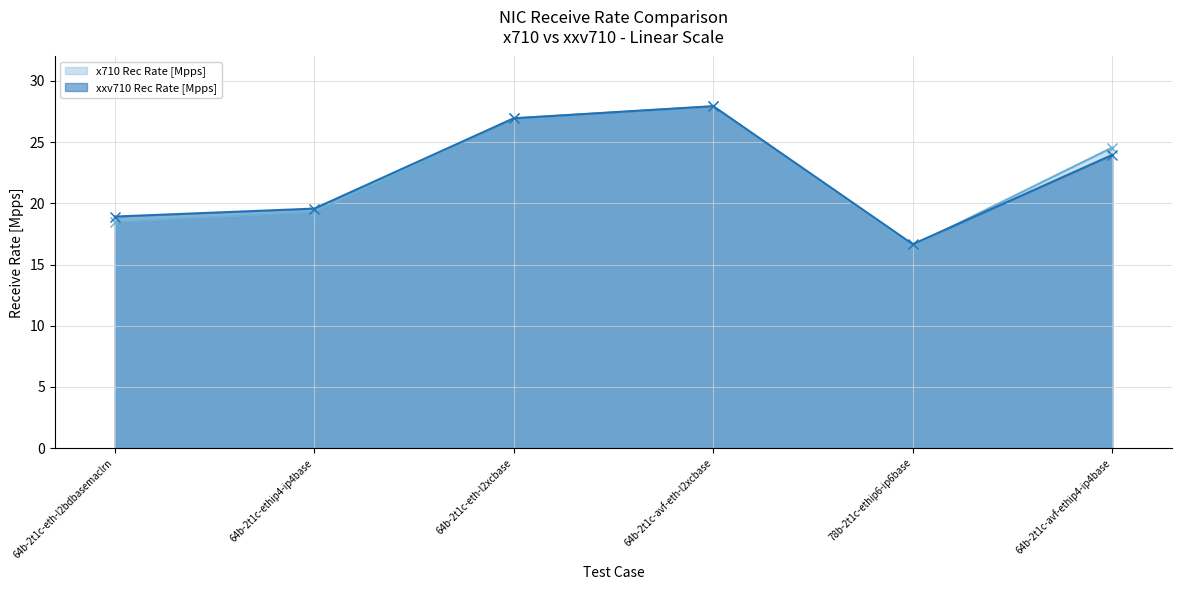

List the series in order of their peak value, highest first.

xxv710 Rec Rate [Mpps], x710 Rec Rate [Mpps]